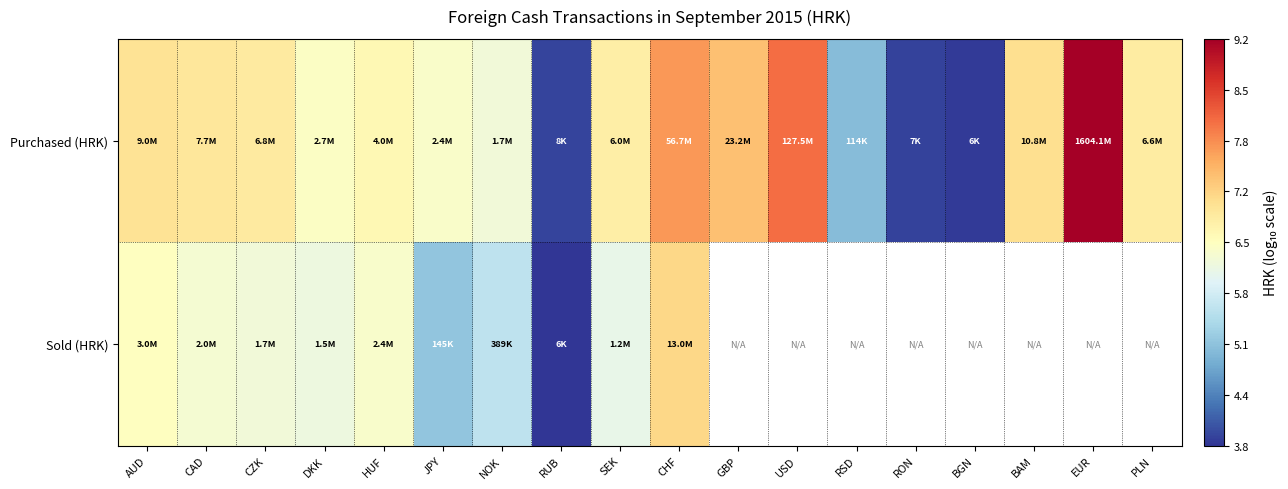

At which label does Sold (HRK) first exceed 7?

CHF